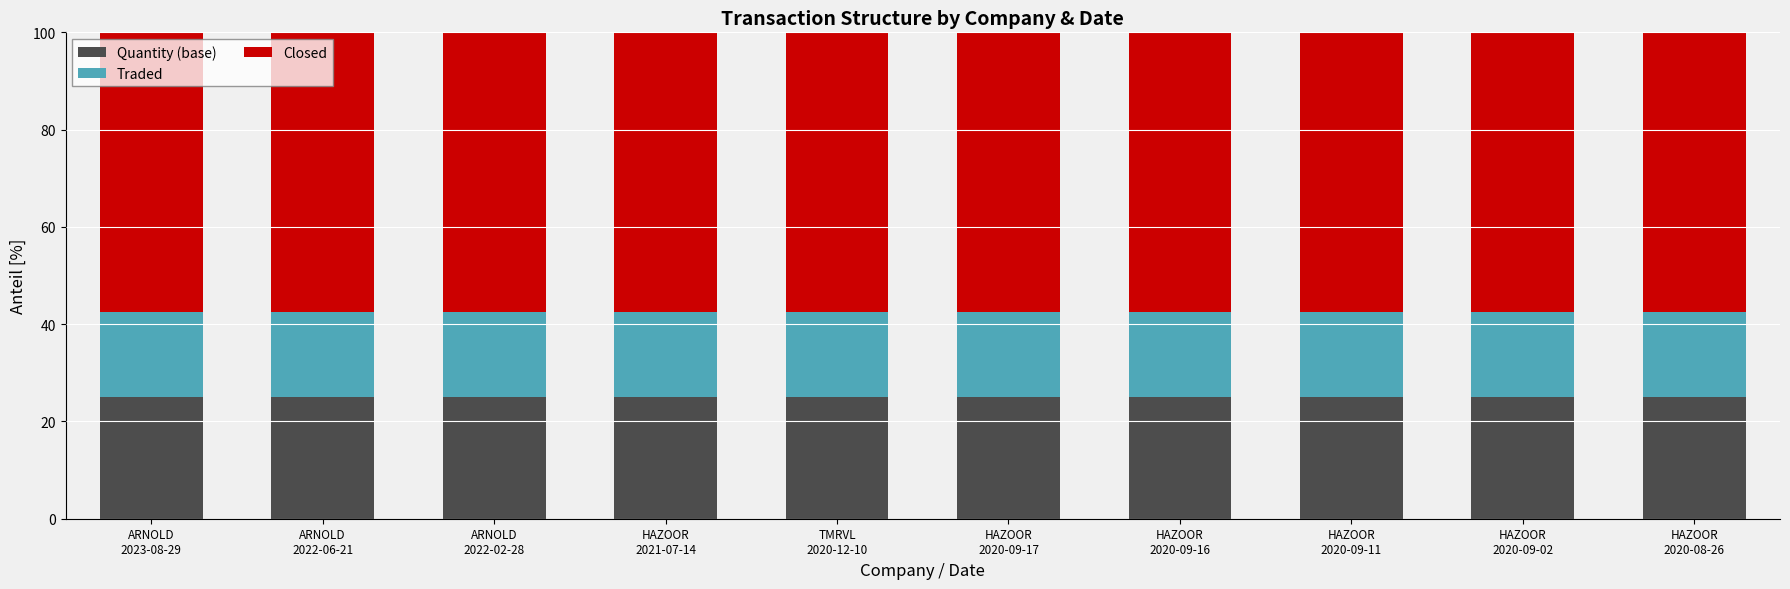

What is the highest value of the Quantity (base) series?

25.0